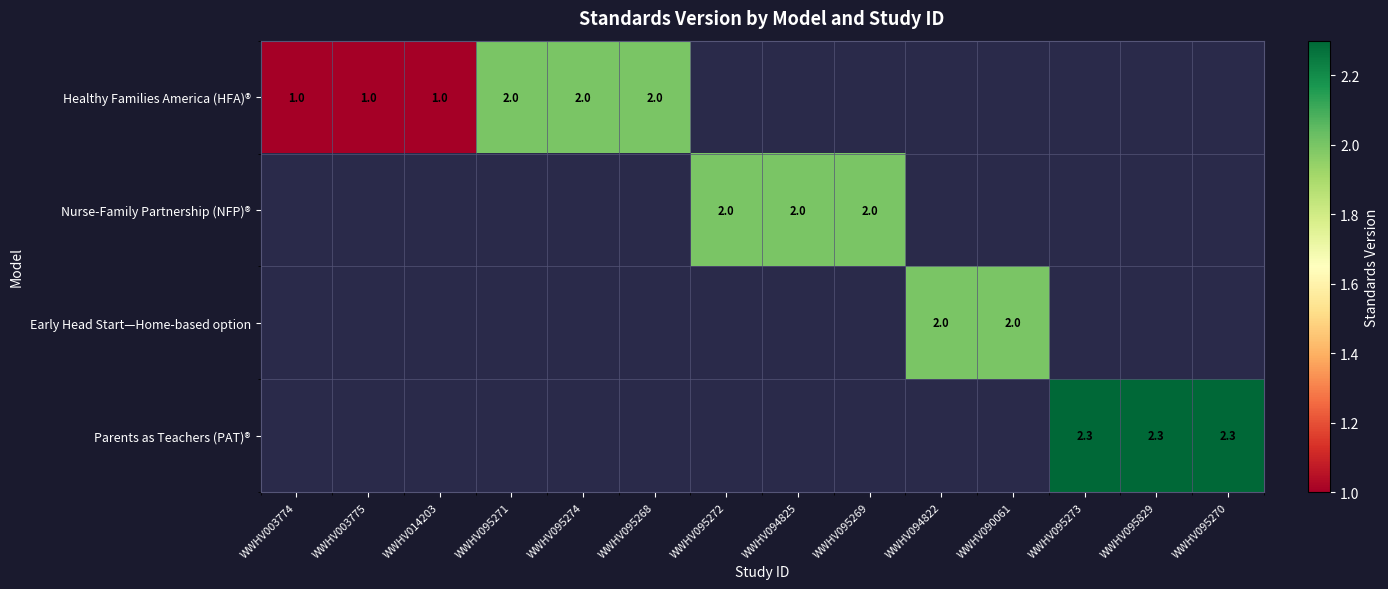

Rank the categories by Healthy Families America (HFA)® value from highest to lowest.

WWHV095271, WWHV095274, WWHV095268, WWHV095272, WWHV094825, WWHV095269, WWHV094822, WWHV090061, WWHV095273, WWHV095829, WWHV095270, WWHV003774, WWHV003775, WWHV014203